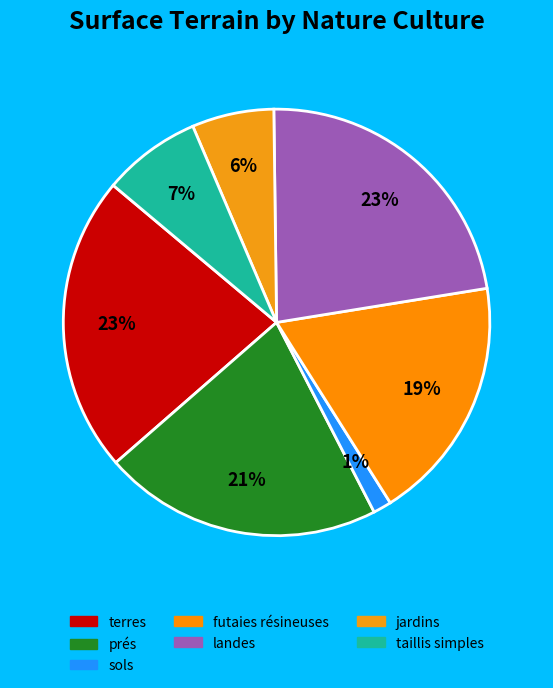

To the nearest percent, what is the combined percentage of sols and landes?

24%